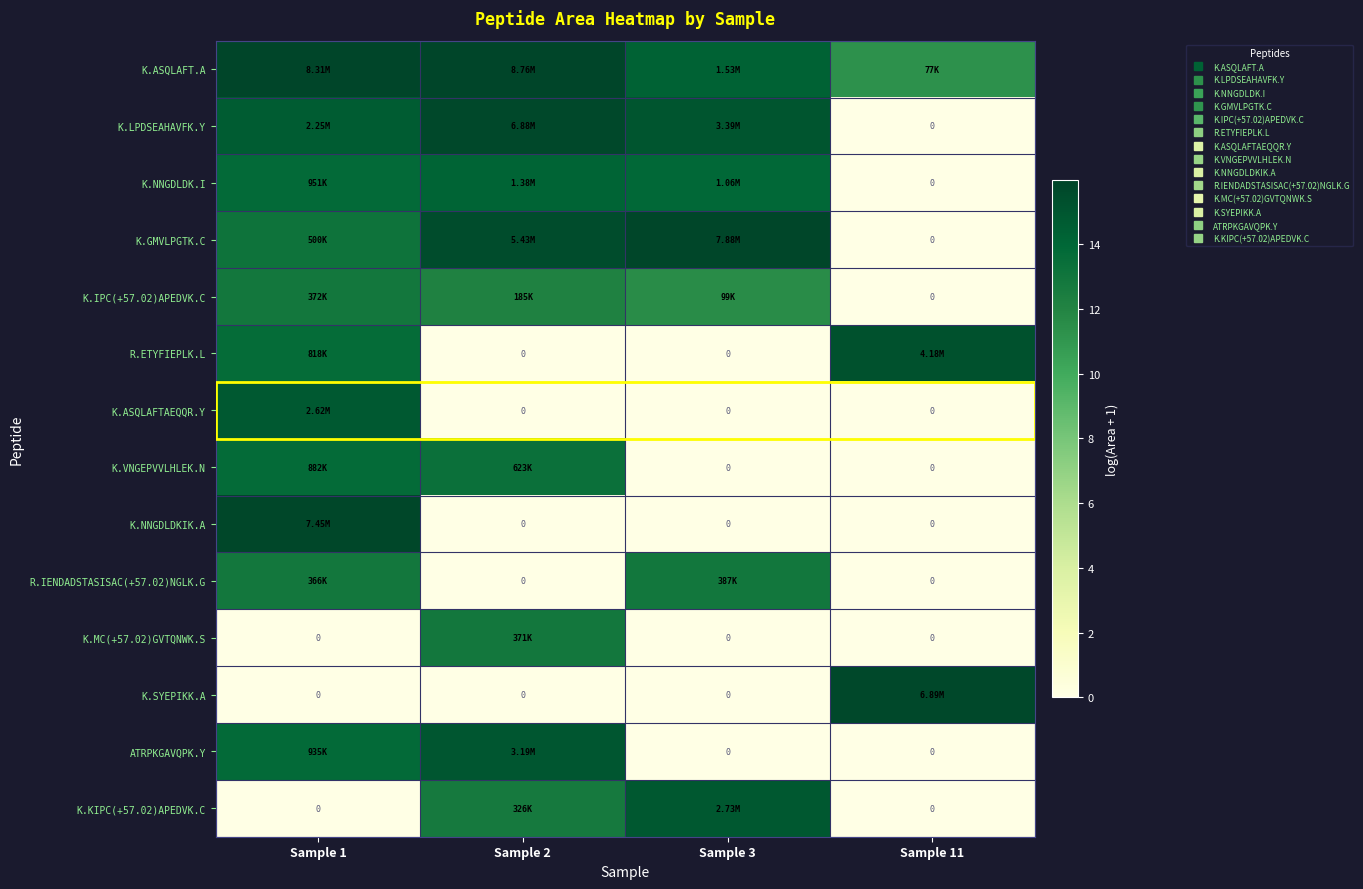

What is the spread (max minus min) of values at Sample 11?

15.7